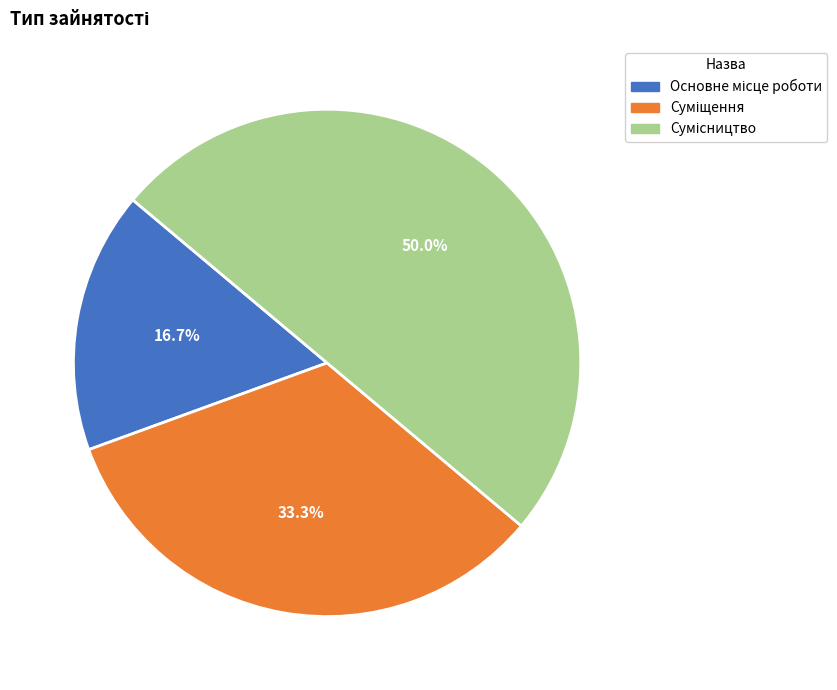

How many segments does this pie chart have?

3